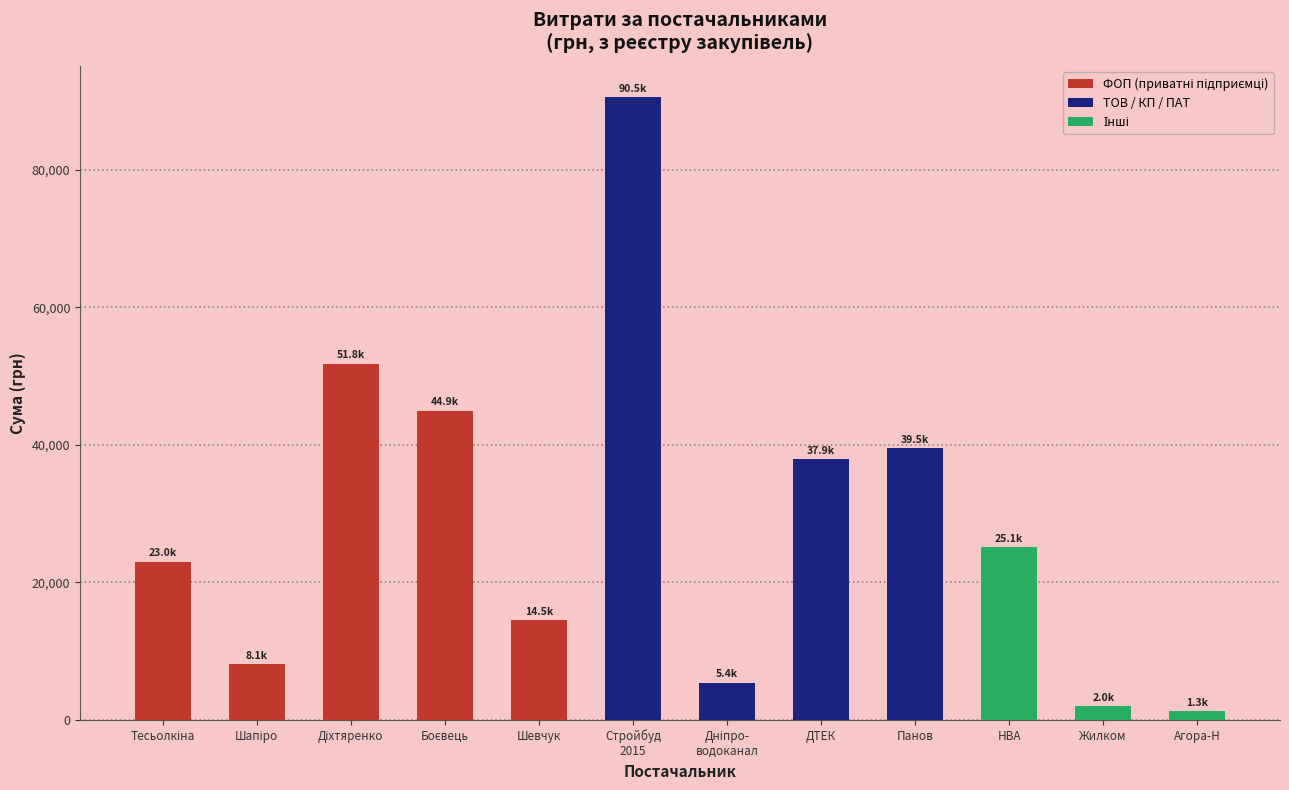

The chart shows a value of 2001.6 at Жилком. True or false?

True